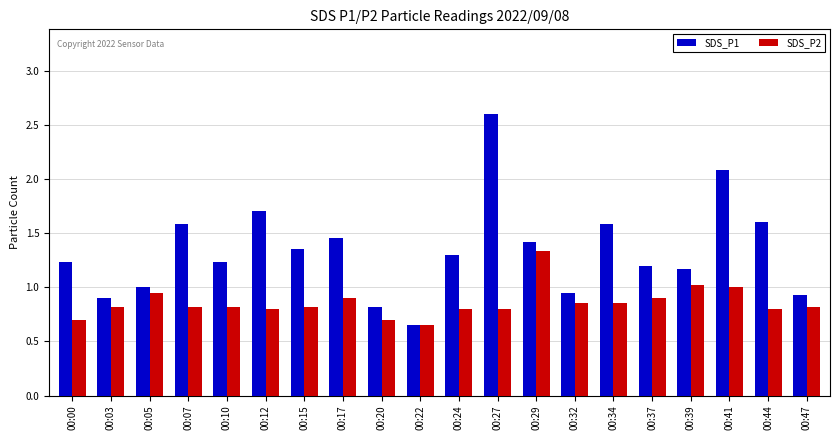

Rank the series by their average value, from lowest to highest.

SDS_P2, SDS_P1